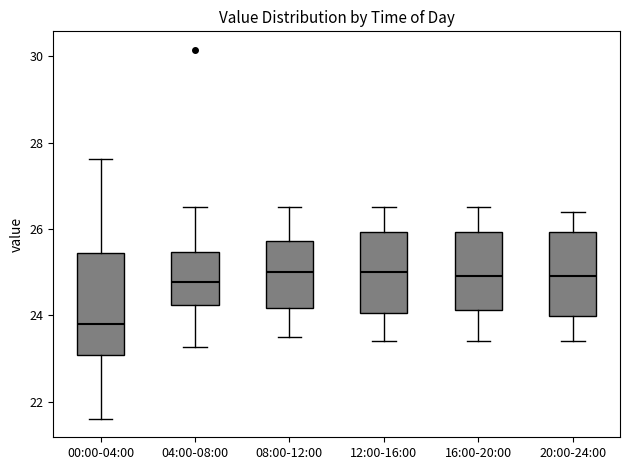

Where does the median line of the box for 20:00-24:00 sit on the y-axis? The values are not printed on the chart, so give them approximately, as read against the axis.

25.0